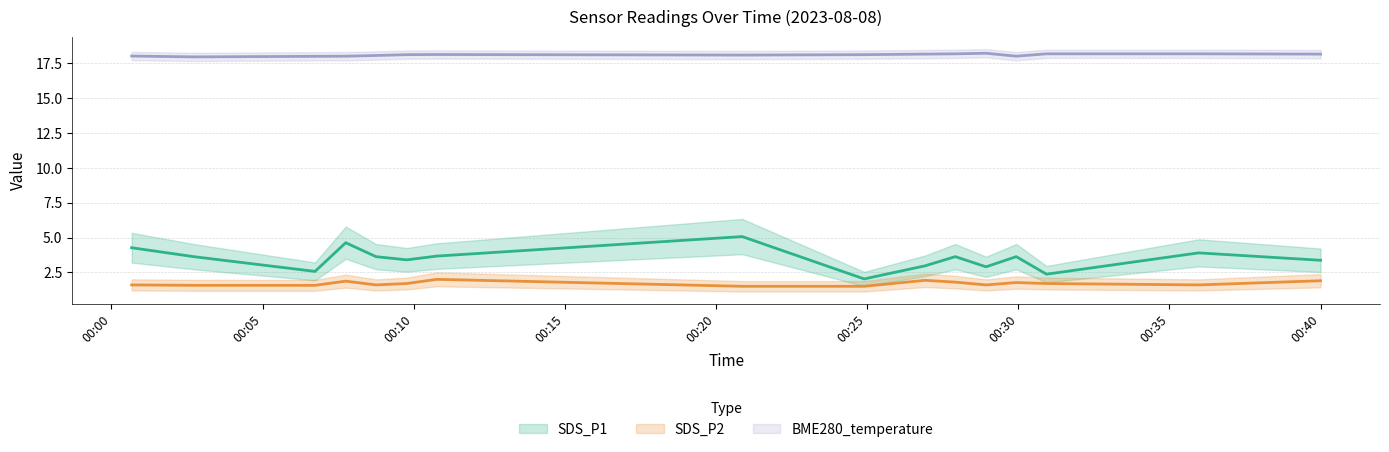

What are all the series names shown in the legend?

SDS_P1, SDS_P2, BME280_temperature